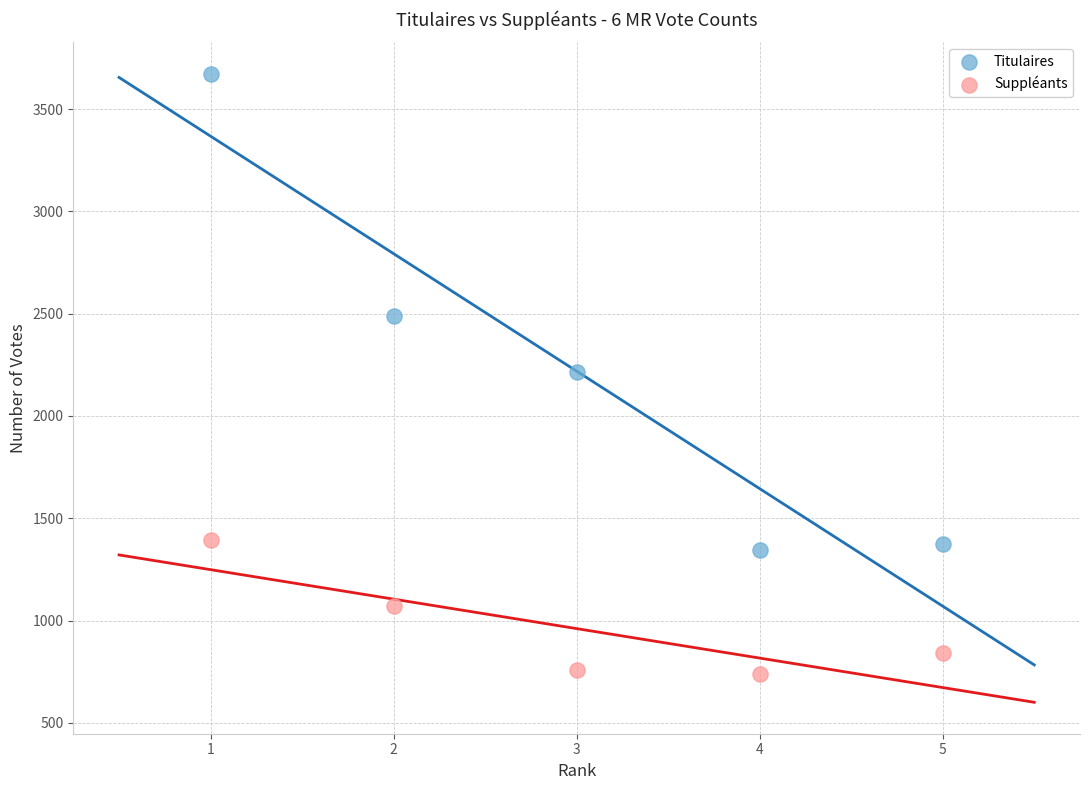

Which series reaches the maximum Y coordinate?

Titulaires